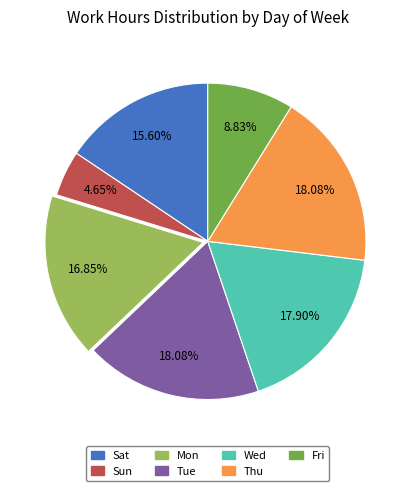

How much of the chart is everything except Wed?

82.1%